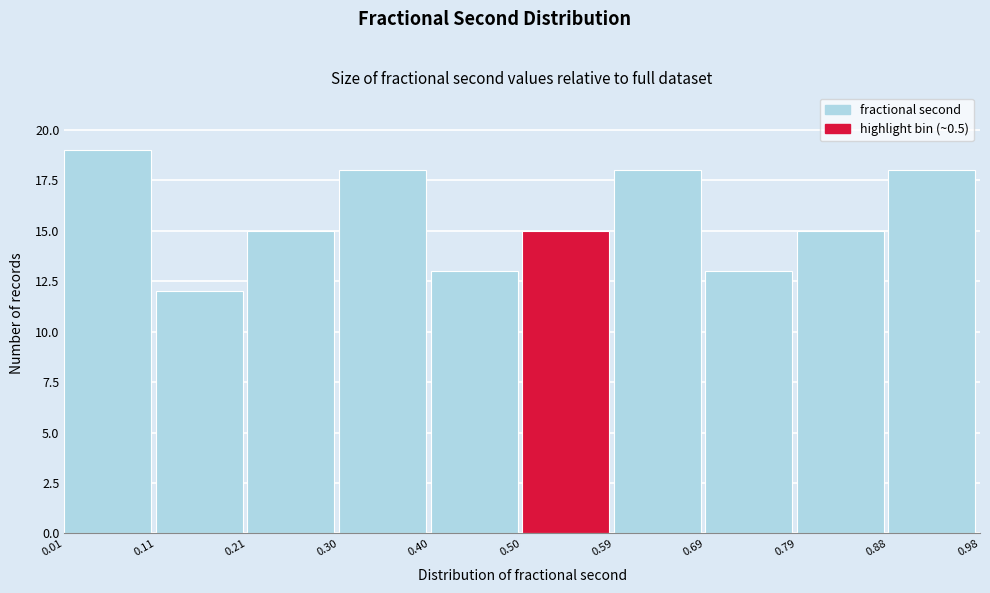

Reading left to right, list every bar in this chart as the range it spans on the x-axis followed by its height. The values are not printed on the chart, so give them approximately, as read against the axis.

0.01 to 0.11: 19
0.11 to 0.21: 12
0.21 to 0.30: 15
0.30 to 0.40: 18
0.40 to 0.50: 13
0.50 to 0.59: 15
0.59 to 0.69: 18
0.69 to 0.79: 13
0.79 to 0.88: 15
0.88 to 0.98: 18